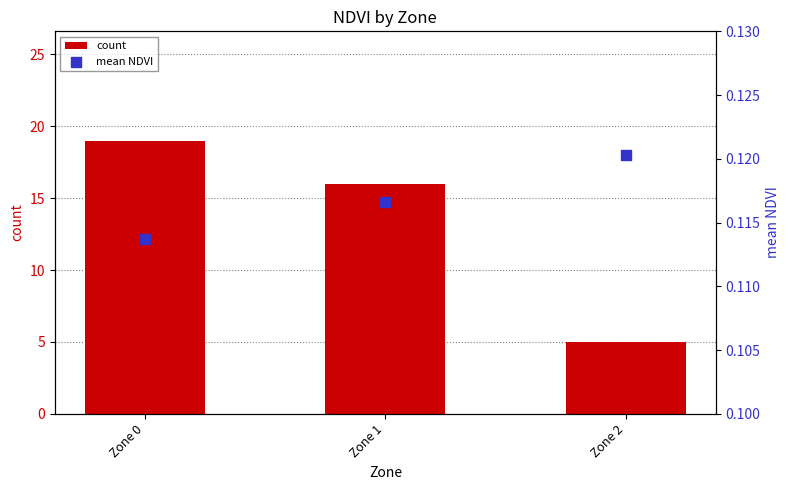

Which series reaches the minimum Y coordinate?

mean NDVI